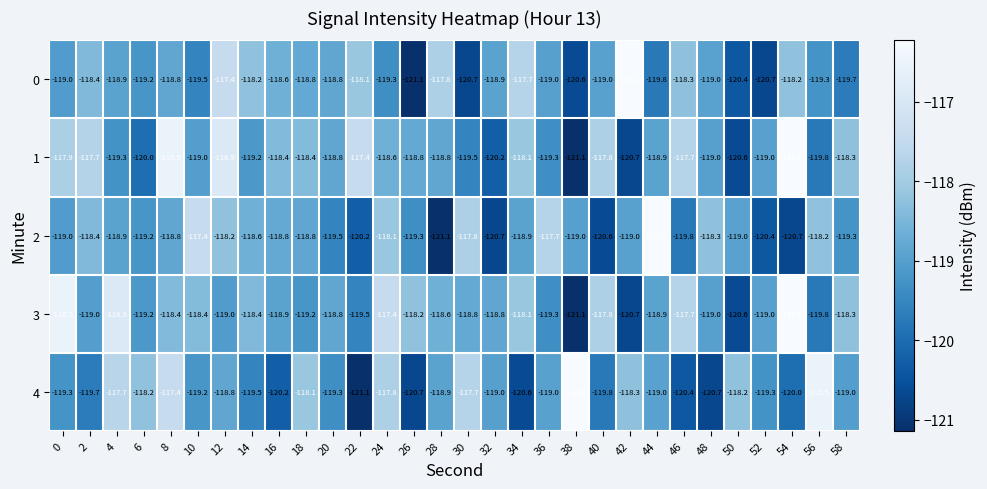

True or false: 1 has a value of -57.8 at 40.

False